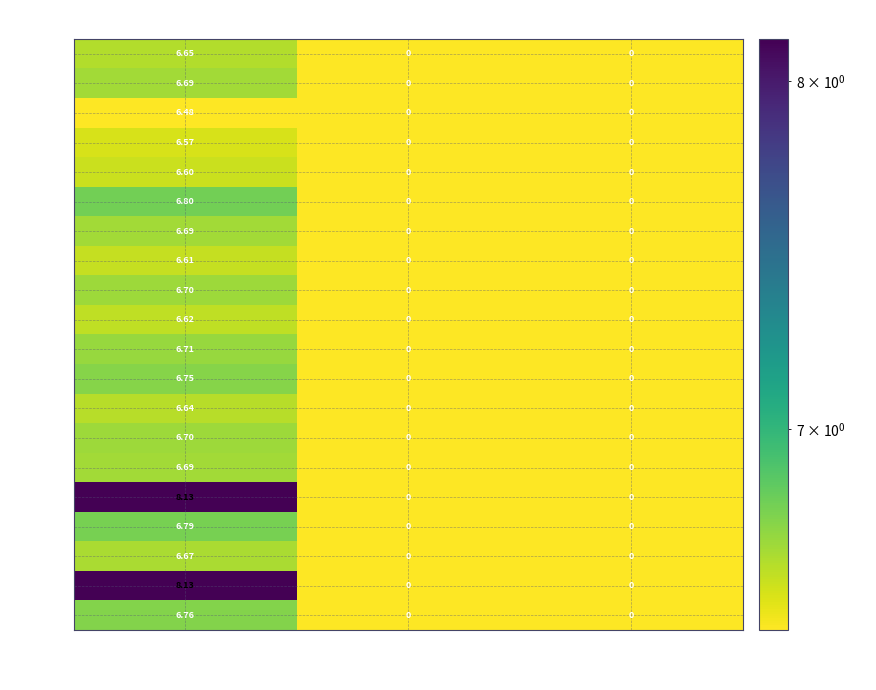

At which category is the sum across all series the highest?

сентябрь